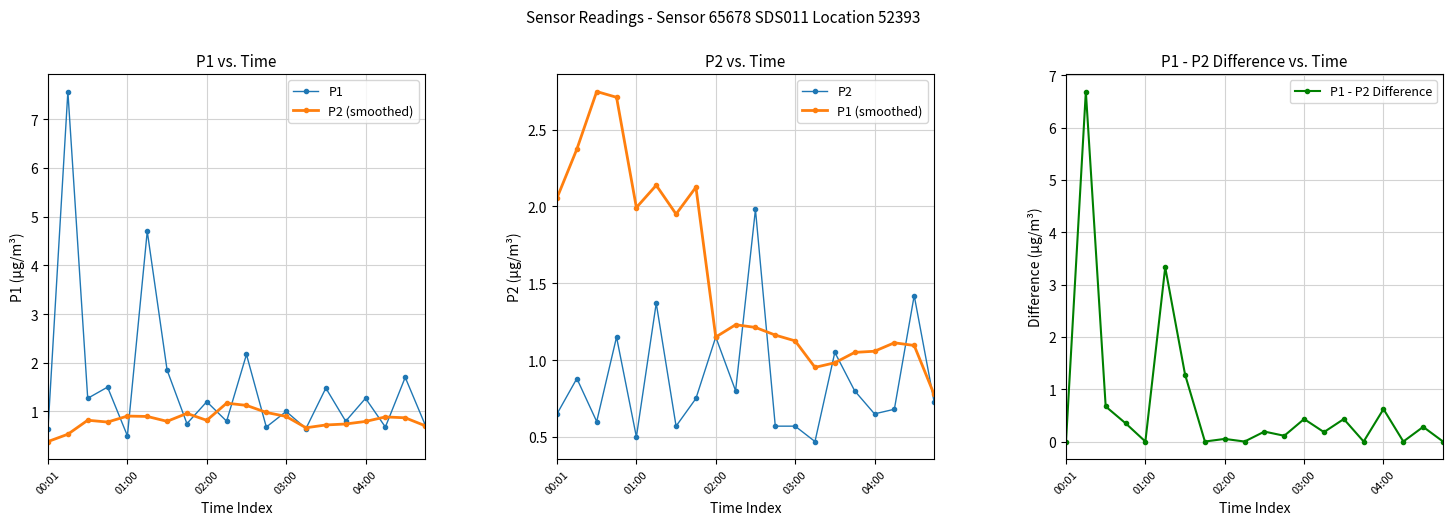

Reading right to left, what are all the values shown in this chart?

P1: 0.7	1.7	0.7	1.3	0.8	1.5	0.7	1.0	0.7	2.2	0.8	1.2	0.8	1.9	4.7	0.5	1.5	1.3	7.6	0.7
P2 (smoothed): 0.7	0.9	0.9	0.8	0.7	0.7	0.7	0.9	1.0	1.1	1.2	0.8	1.0	0.8	0.9	0.9	0.8	0.8	0.5	0.4
P2: 0.7	1.4	0.7	0.7	0.8	1.1	0.5	0.6	0.6	2.0	0.8	1.1	0.8	0.6	1.4	0.5	1.1	0.6	0.9	0.7
P1 (smoothed): 0.8	1.1	1.1	1.1	1.0	1.0	1.0	1.1	1.2	1.2	1.2	1.1	2.1	2.0	2.1	2.0	2.7	2.7	2.4	2.1
P1 - P2 Difference: 0.0	0.3	0.0	0.6	0.0	0.4	0.2	0.4	0.1	0.2	0.0	0.1	0.0	1.3	3.3	0.0	0.4	0.7	6.7	0.0